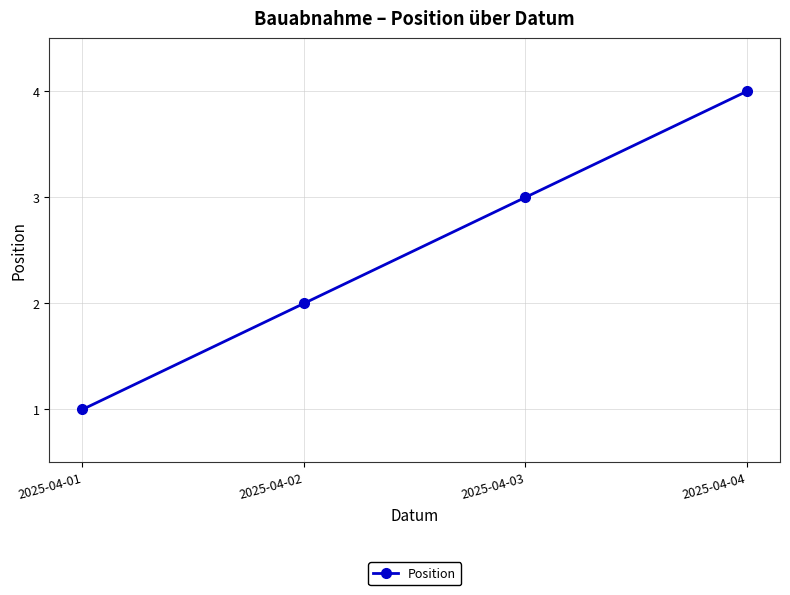

At which category does the chart reach its peak across all series?

2025-04-04